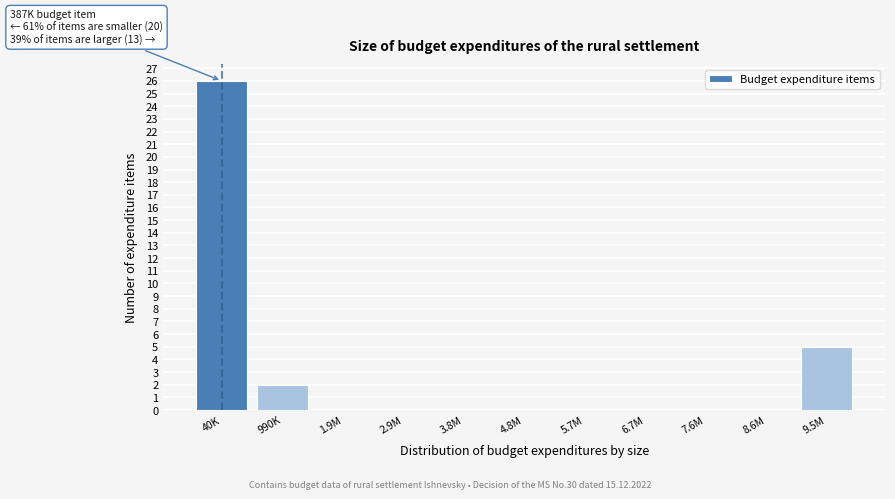

Reading left to right, extract all data points from this chart.

40K=26	990K=2	1.9M=0	2.9M=0	3.8M=0	4.8M=0	5.7M=0	6.7M=0	7.6M=0	8.6M=0	9.5M=5